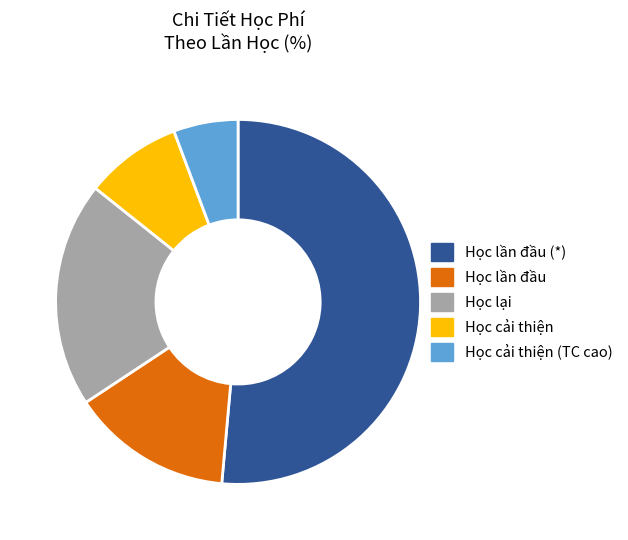

Which slice is the smallest?

Học cải thiện (TC cao)